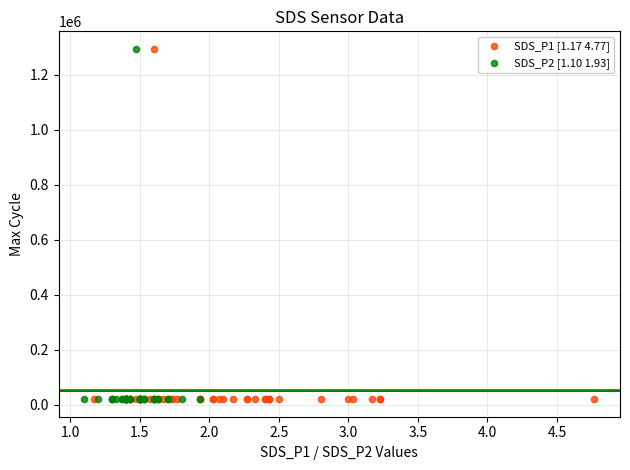

What are all the series names shown in the legend?

SDS_P1 [1.17 4.77], SDS_P2 [1.10 1.93]